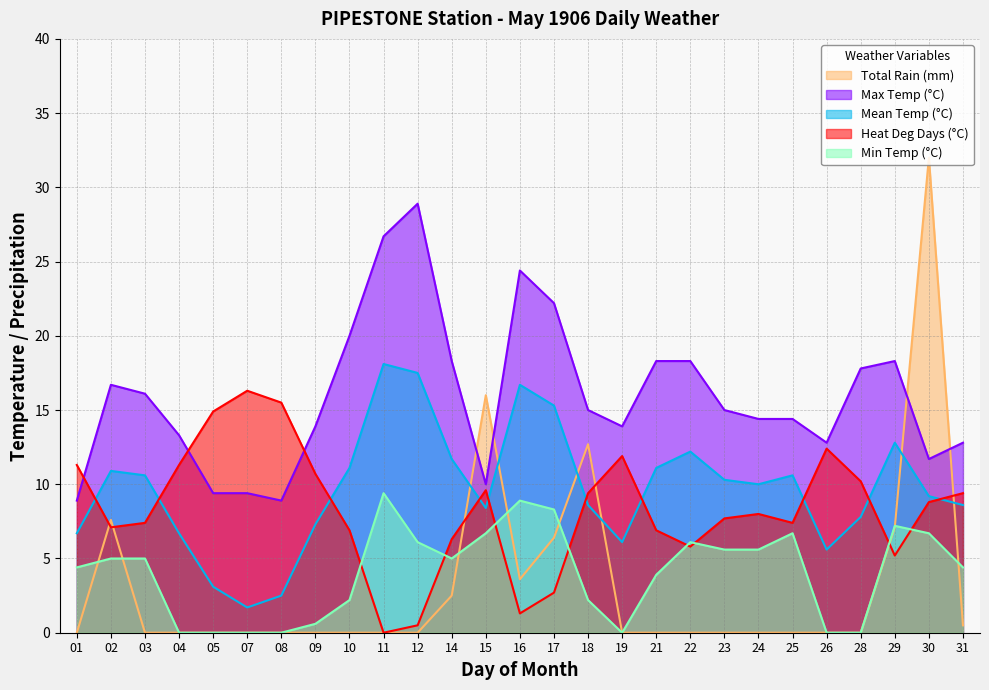

Does the chart have visible grid lines?

Yes